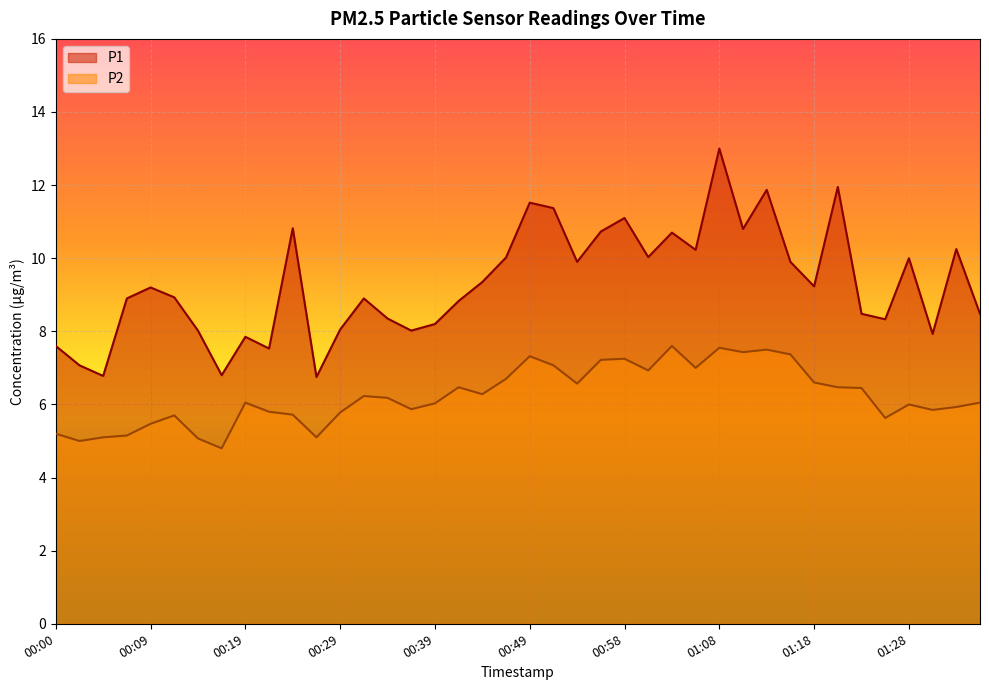

True or false: P2 and P1 intersect in this chart.

False